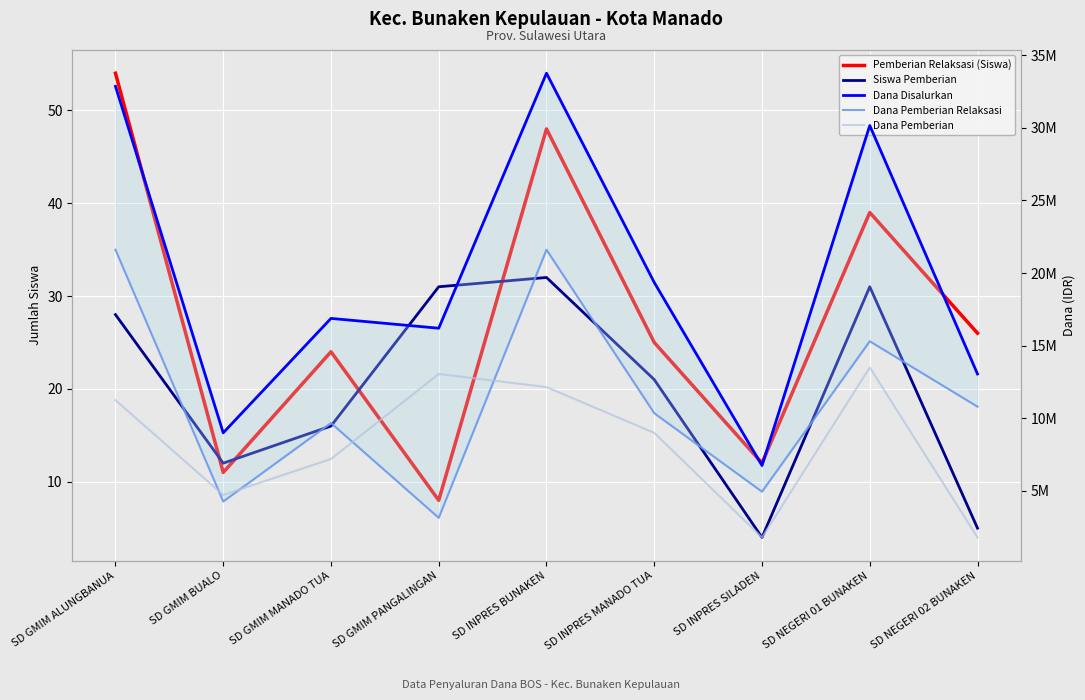

At which category does Siswa Pemberian reach its first local valley?

SD GMIM BUALO